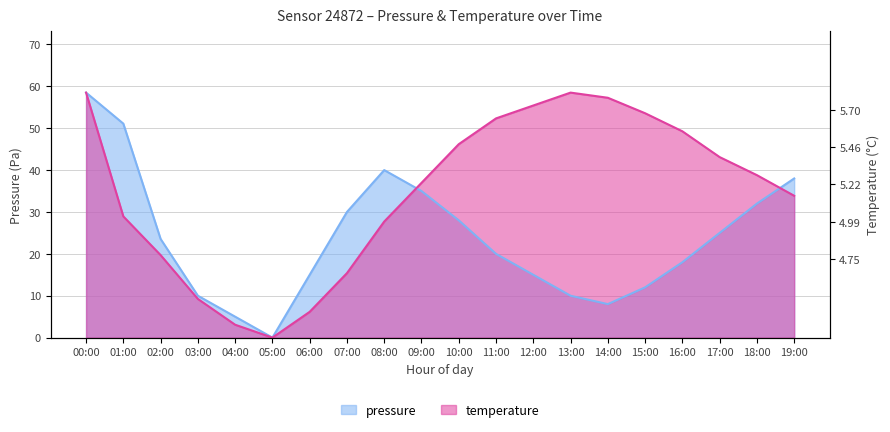

Is it true that temperature equals 52.3 at 11:00?

True